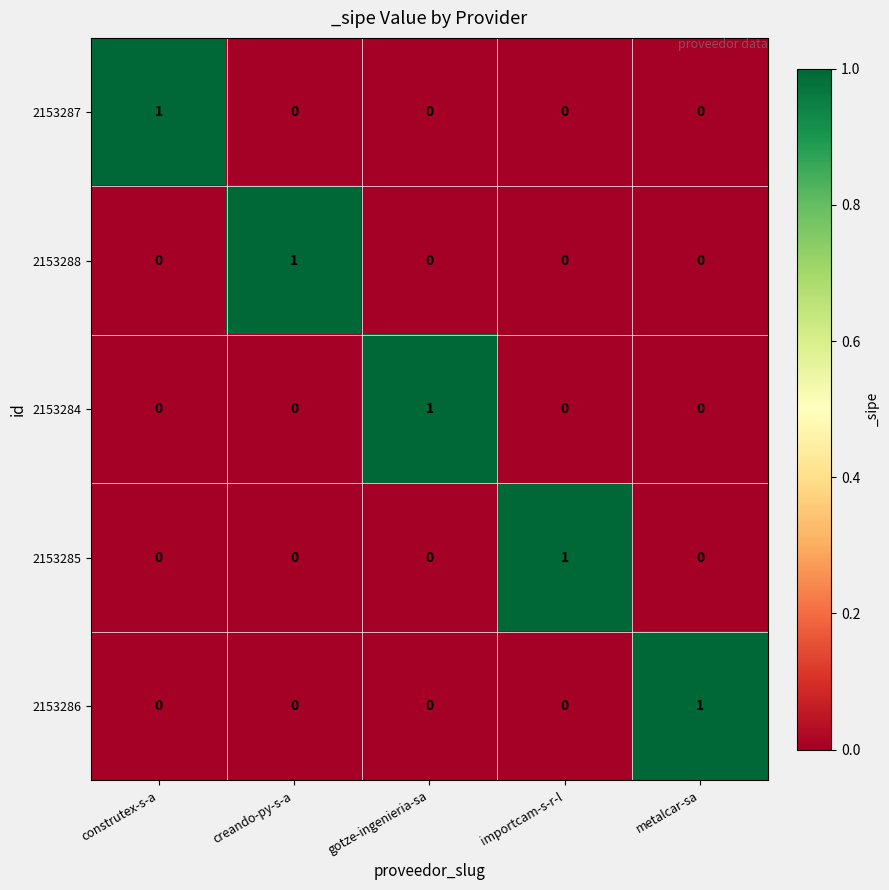

At which label does 2153284 reach its peak?

gotze-ingenieria-sa